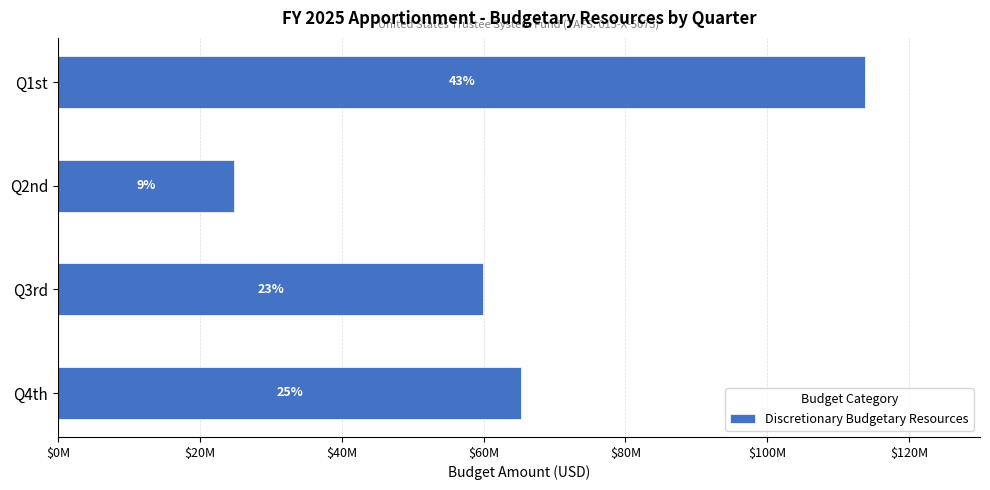

Are the bars horizontal?

Yes